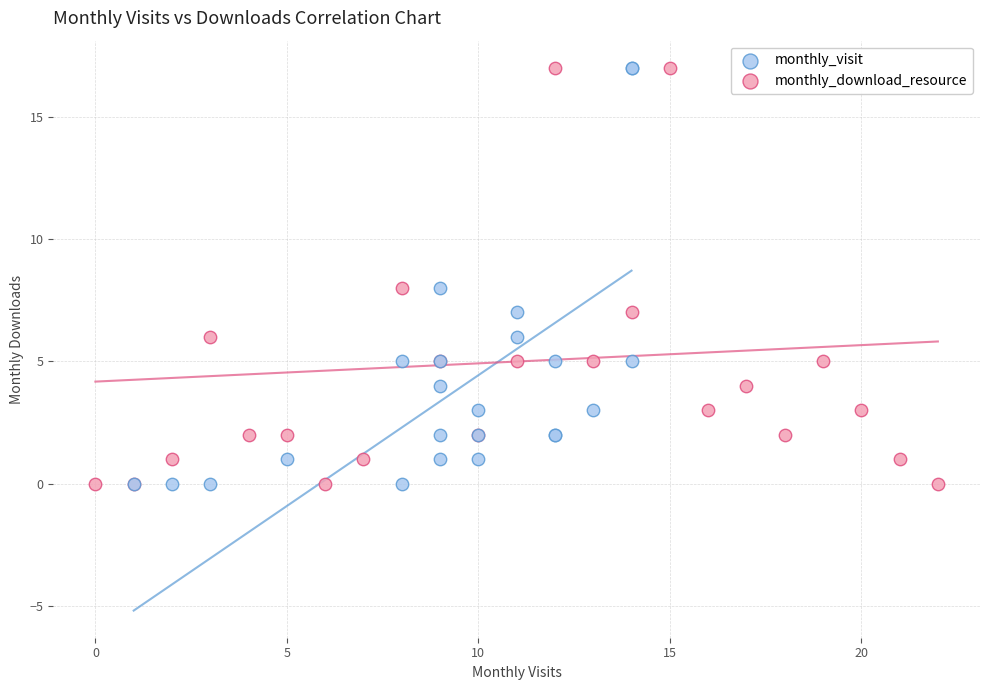

What are all the series names shown in the legend?

monthly_visit, monthly_download_resource